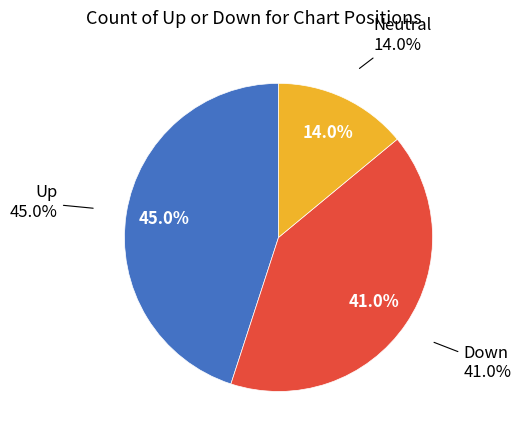

To the nearest percent, what is the difference between the largest and smallest slice percentages?

31%